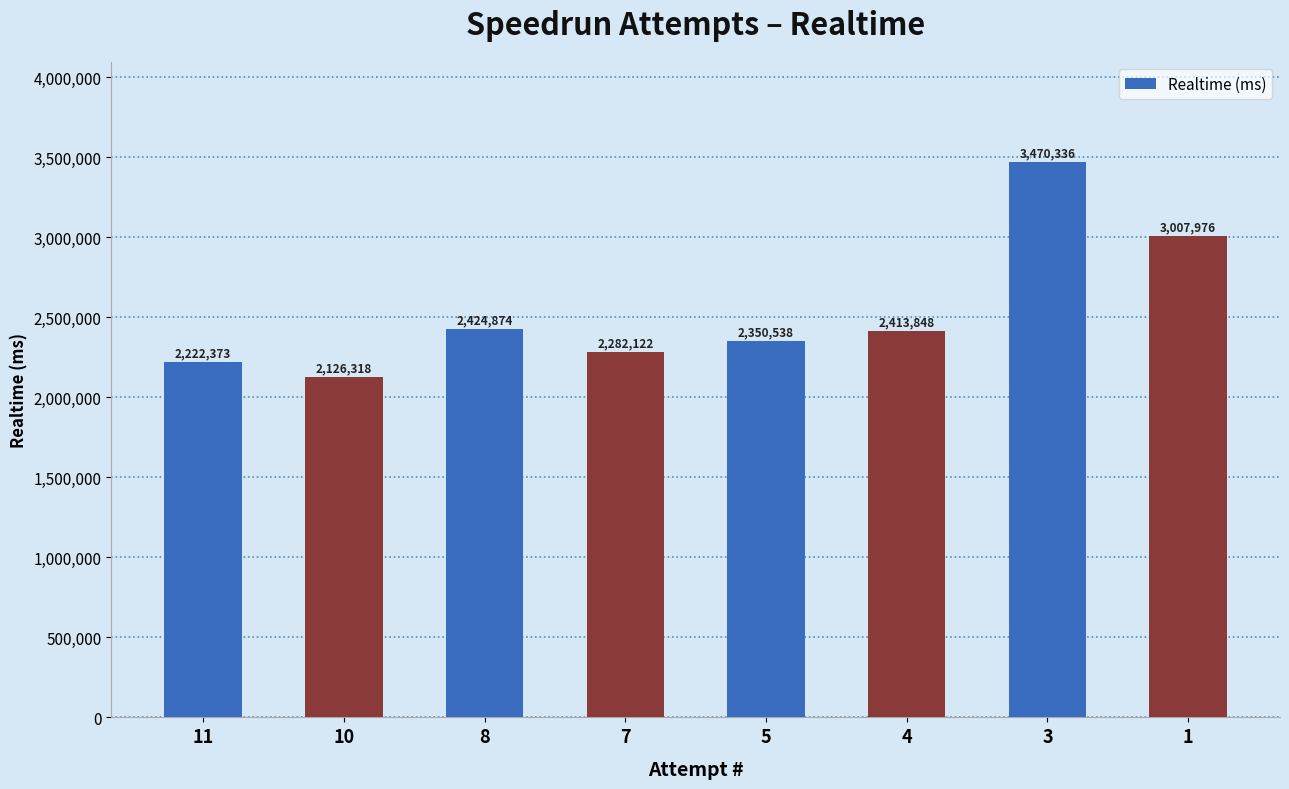

What is the difference between the second highest and second lowest values?

785603